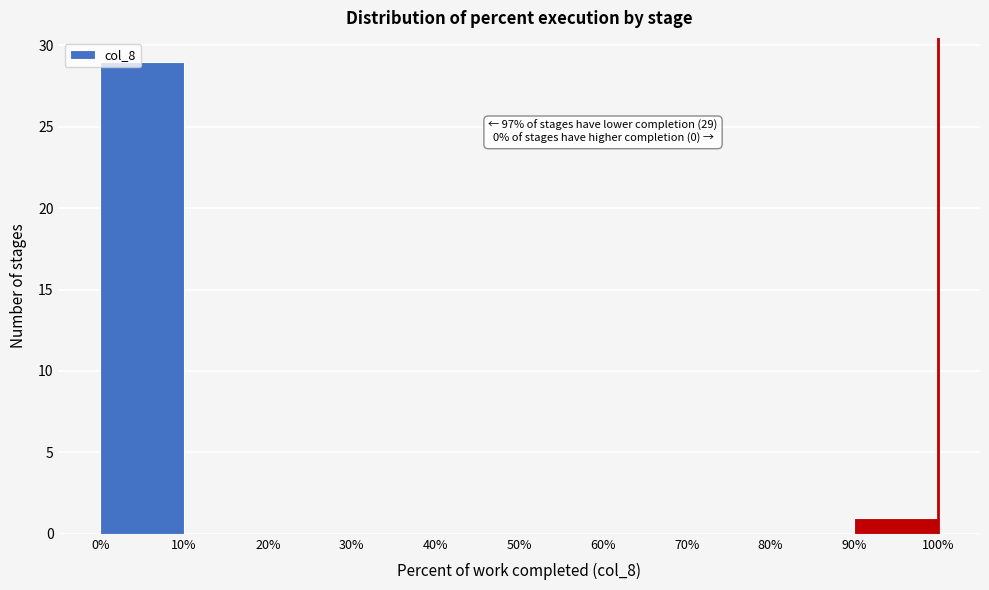

Which range on the x-axis has the tallest bar?

0% to 10%